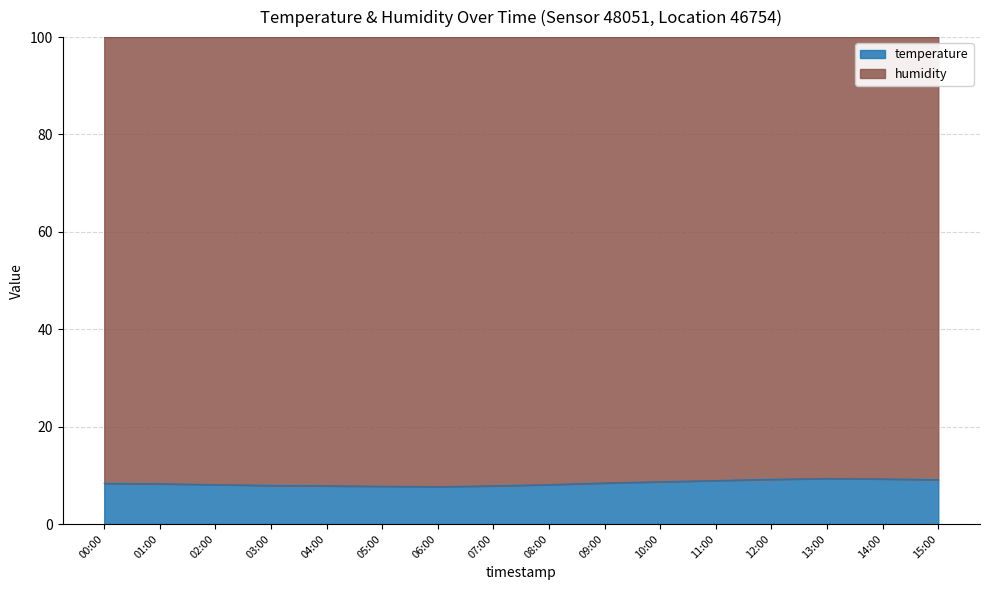

How many lines are shown in the chart?

2